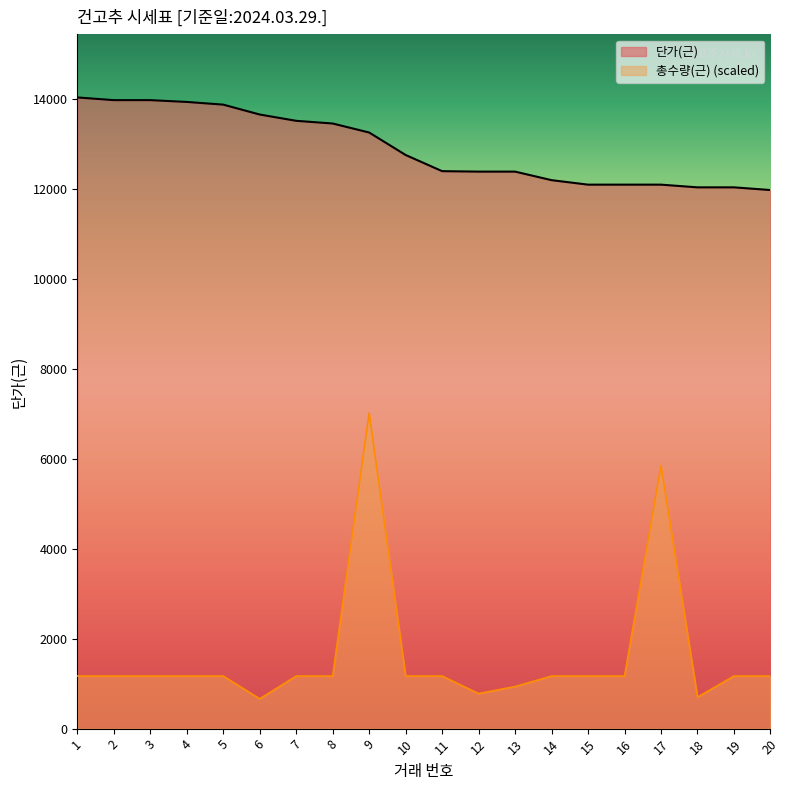

What is the value of the 총수량(근) point at the 9th from the left?

7020.0